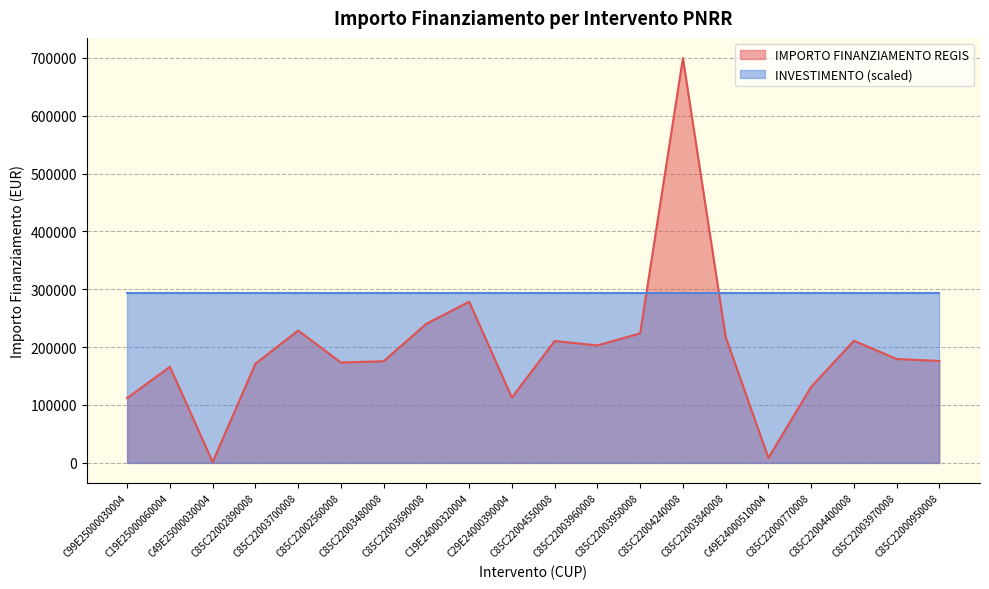

The chart shows a value of 34132.2 at C85C22000770008. True or false?

False